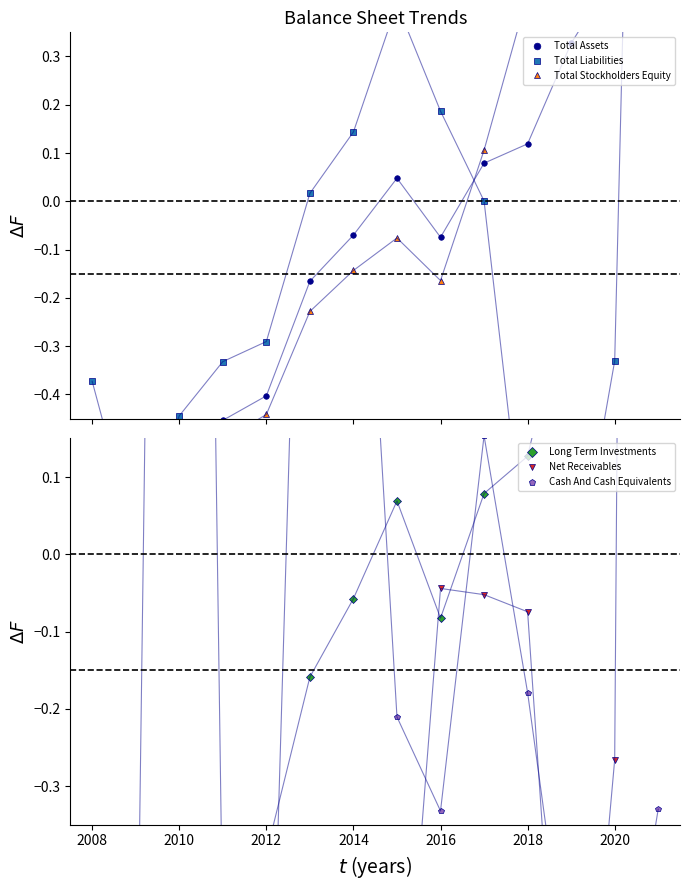

What is the difference between the maximum and minimum values in the Cash And Cash Equivalents series?

4.5